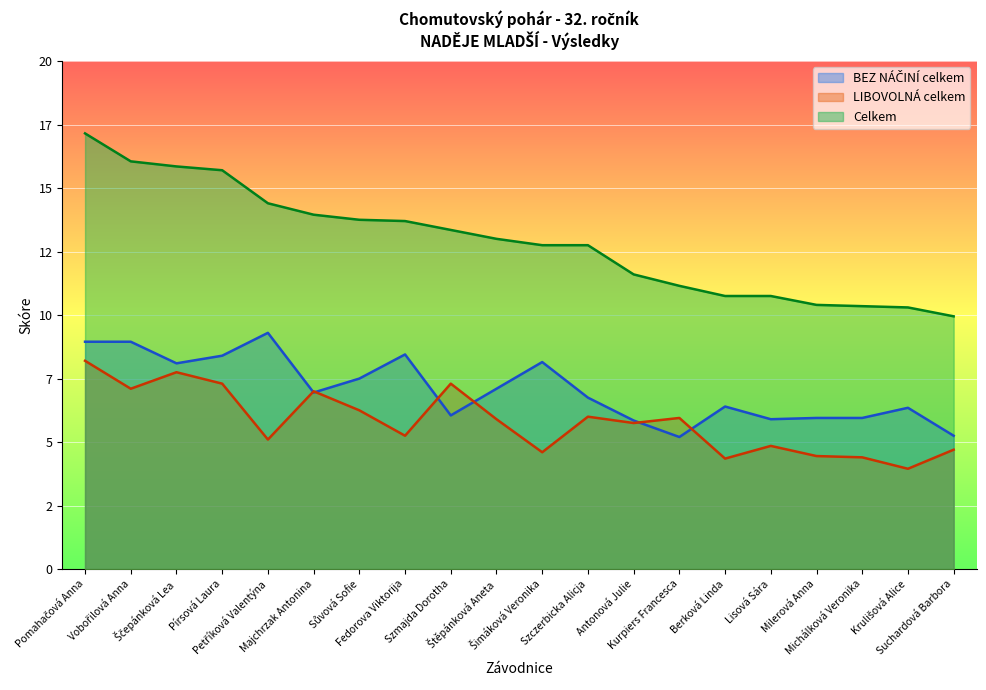

True or false: BEZ NÁČINÍ celkem and Celkem intersect in this chart.

False